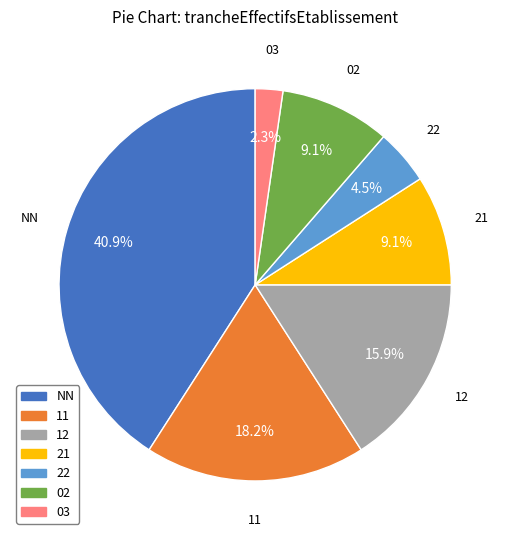

Between 11 and 22, which is larger?

11